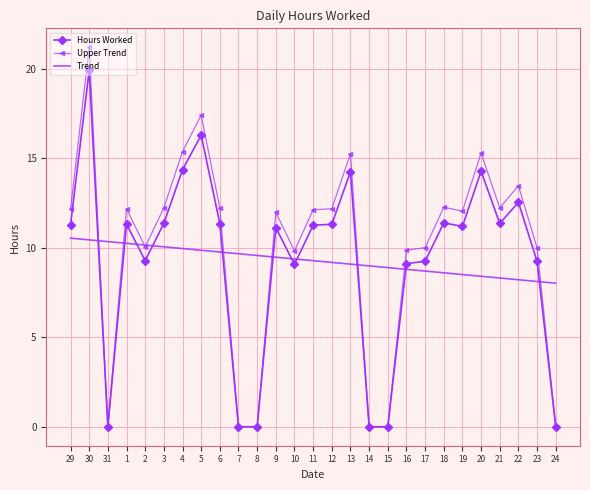

Which series has the largest range (max minus min)?

Upper Trend